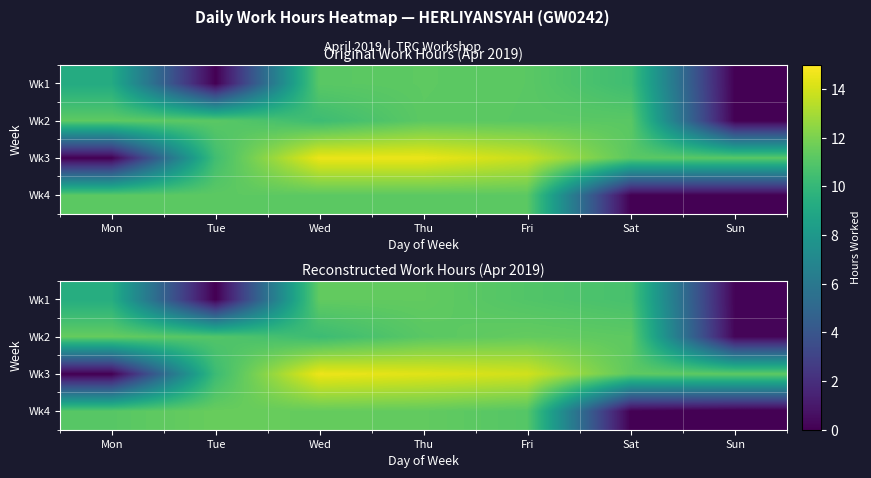

At which category does the chart reach its peak across all series?

Wed